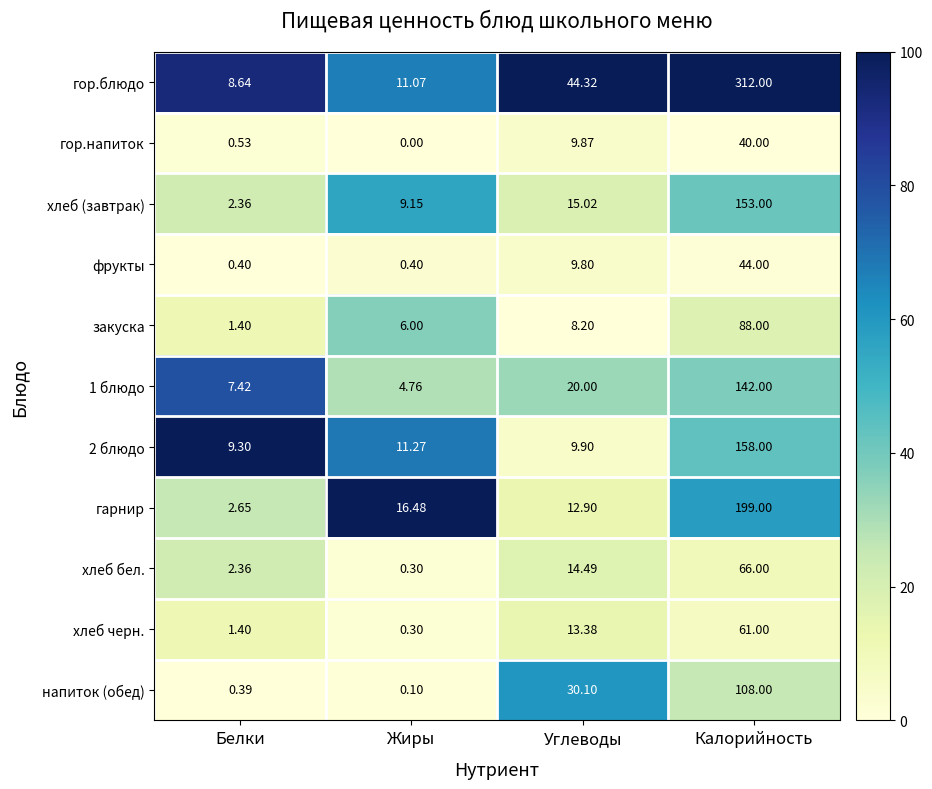

Where is закуска nearest to the value 44?

Углеводы